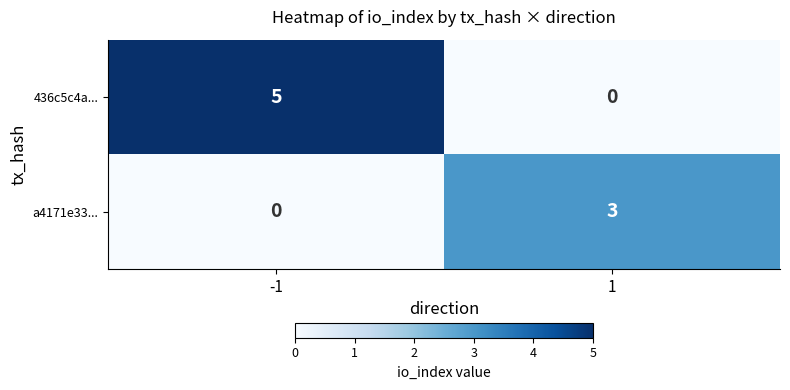

What is the highest value of the 436c5c4a... series?

5